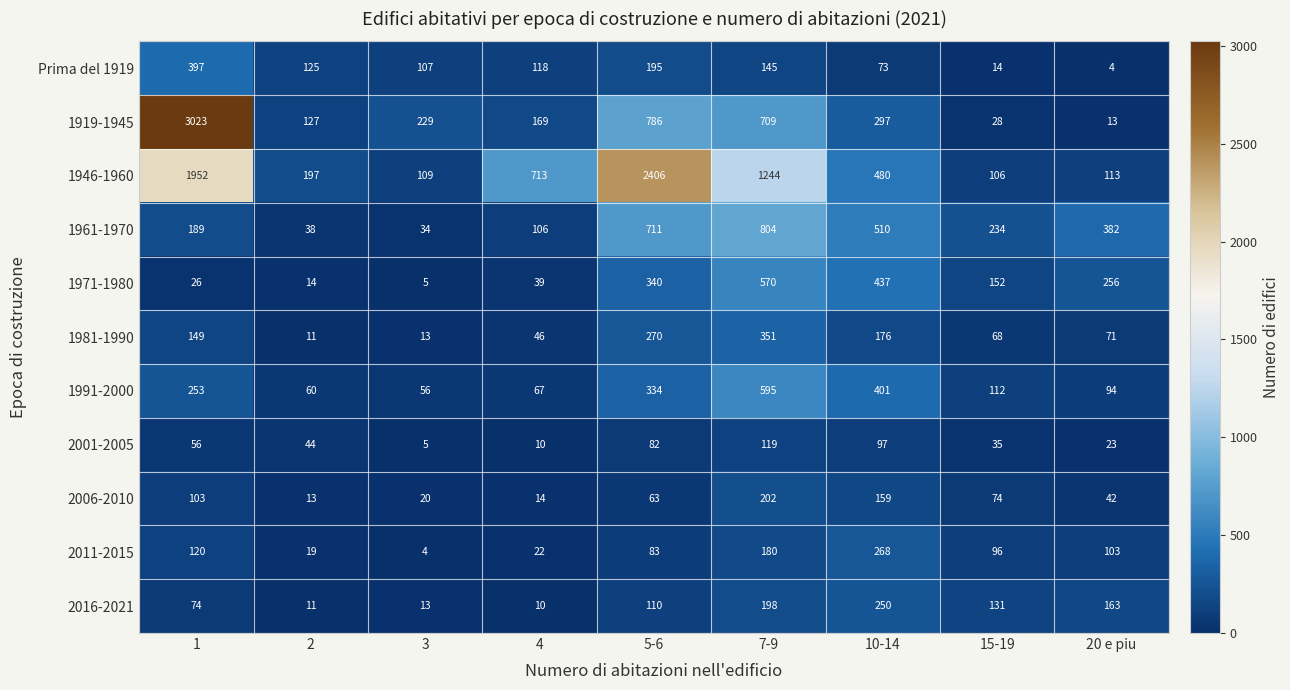

What is the smallest value displayed?

4